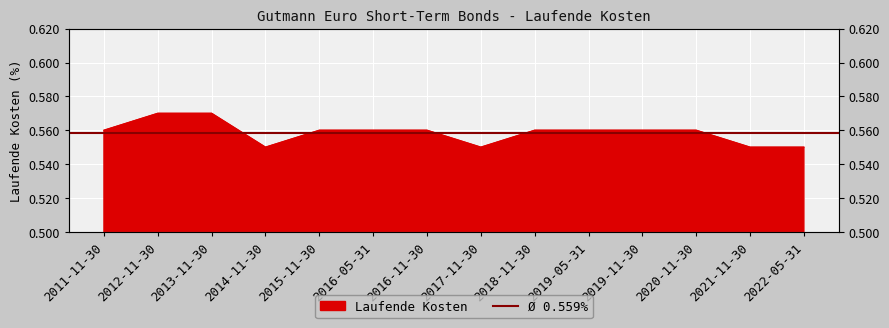

List the labels in order of value, largest first.

2012-11-30, 2013-11-30, 2011-11-30, 2015-11-30, 2016-05-31, 2016-11-30, 2018-11-30, 2019-05-31, 2019-11-30, 2020-11-30, 2014-11-30, 2017-11-30, 2021-11-30, 2022-05-31